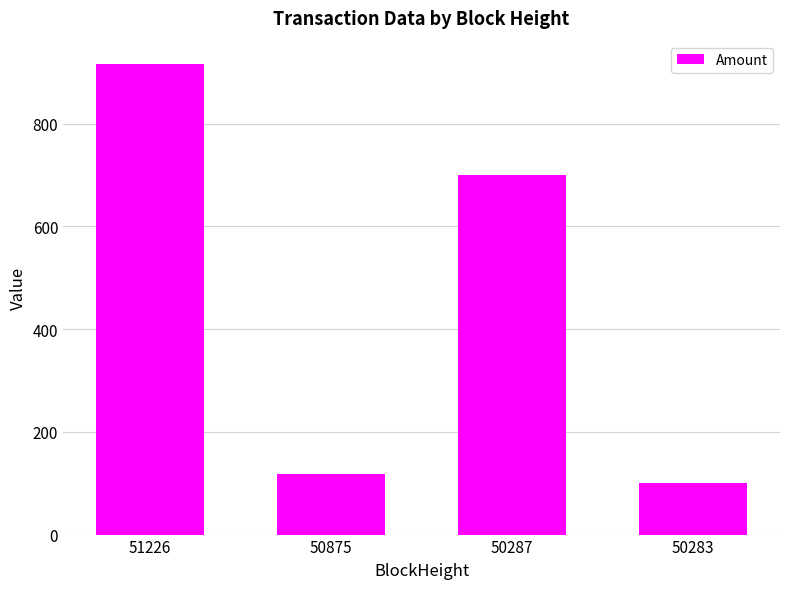

What is the difference between the maximum and minimum values?

816.0